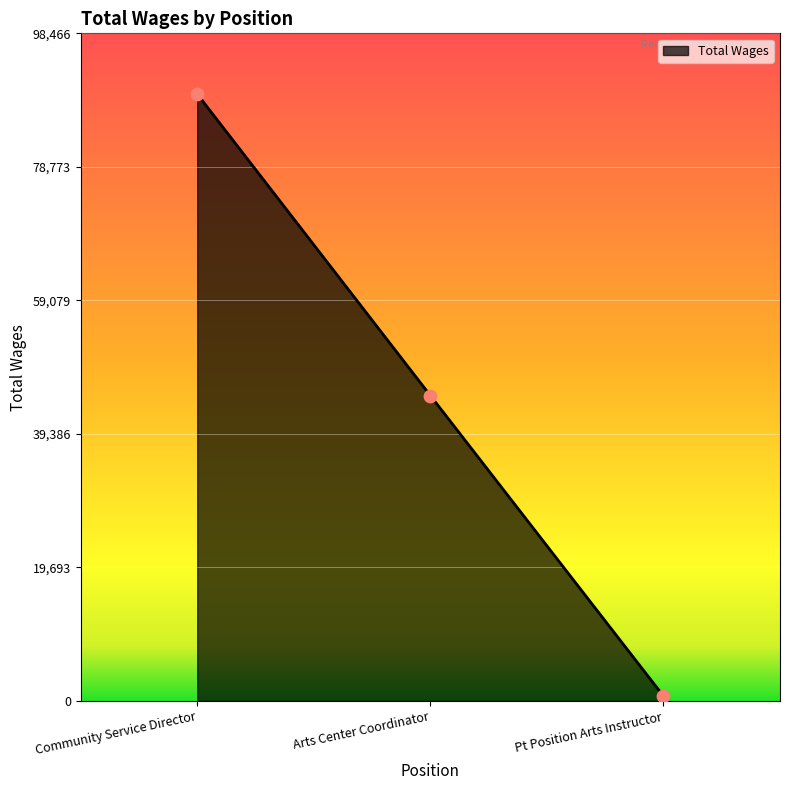

What is the change in value from Community Service Director to Arts Center Coordinator?

-44462